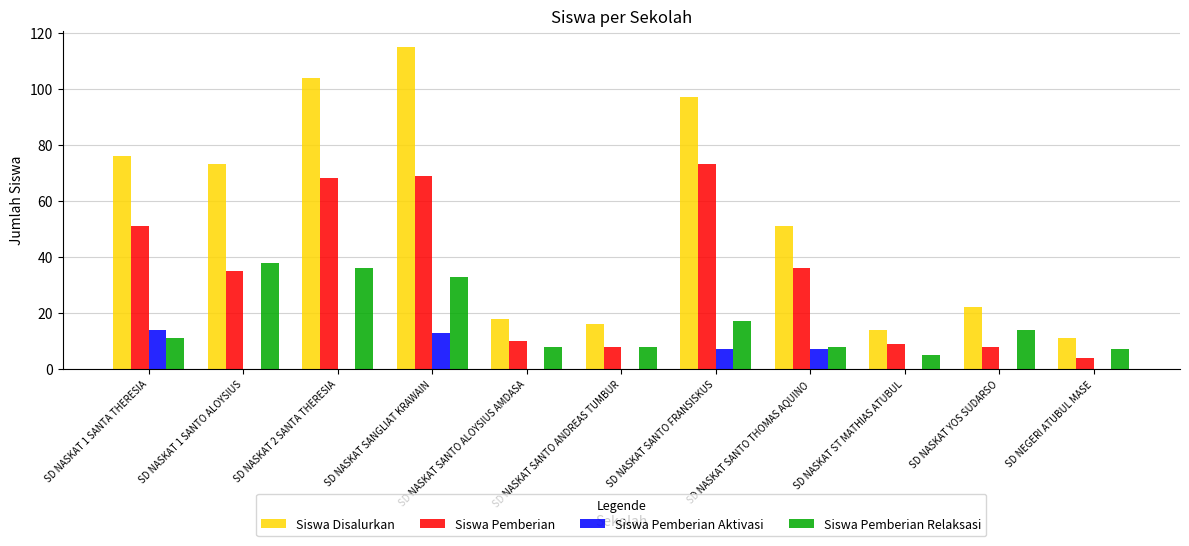

Between SD NASKAT SANGLIAT KRAWAIN and SD NASKAT SANTO THOMAS AQUINO, which series saw the biggest shift?

Siswa Disalurkan